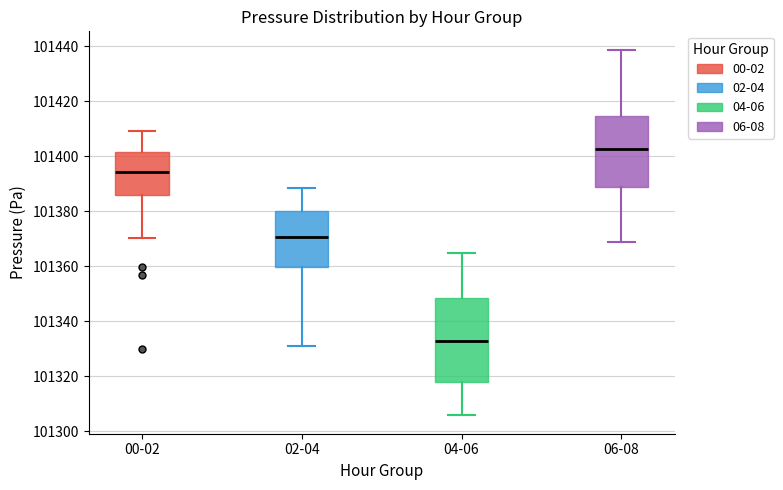

Which box is the tallest, from its lower edge to its upper edge?

04-06